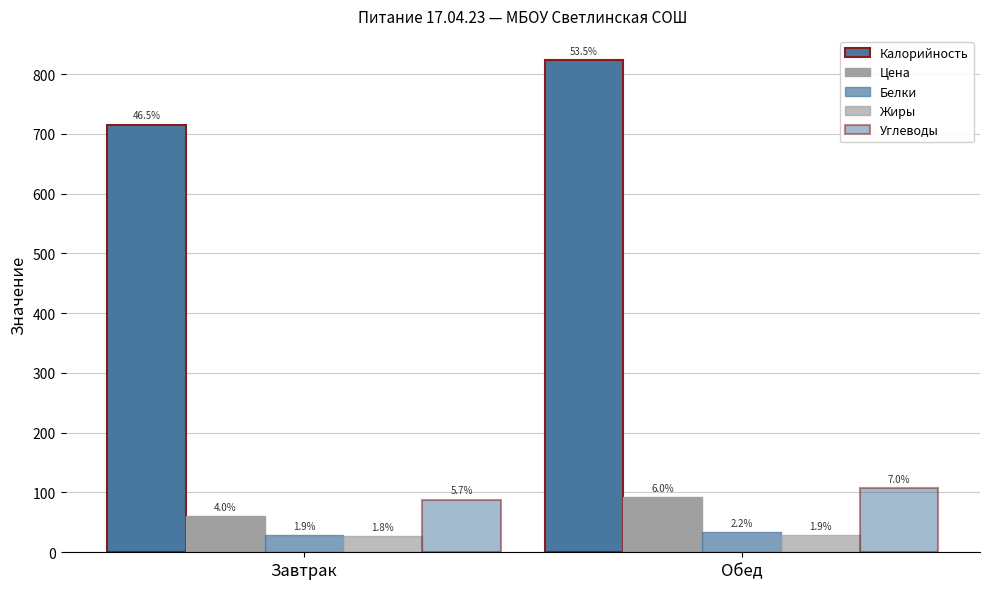

Are the bars horizontal?

No